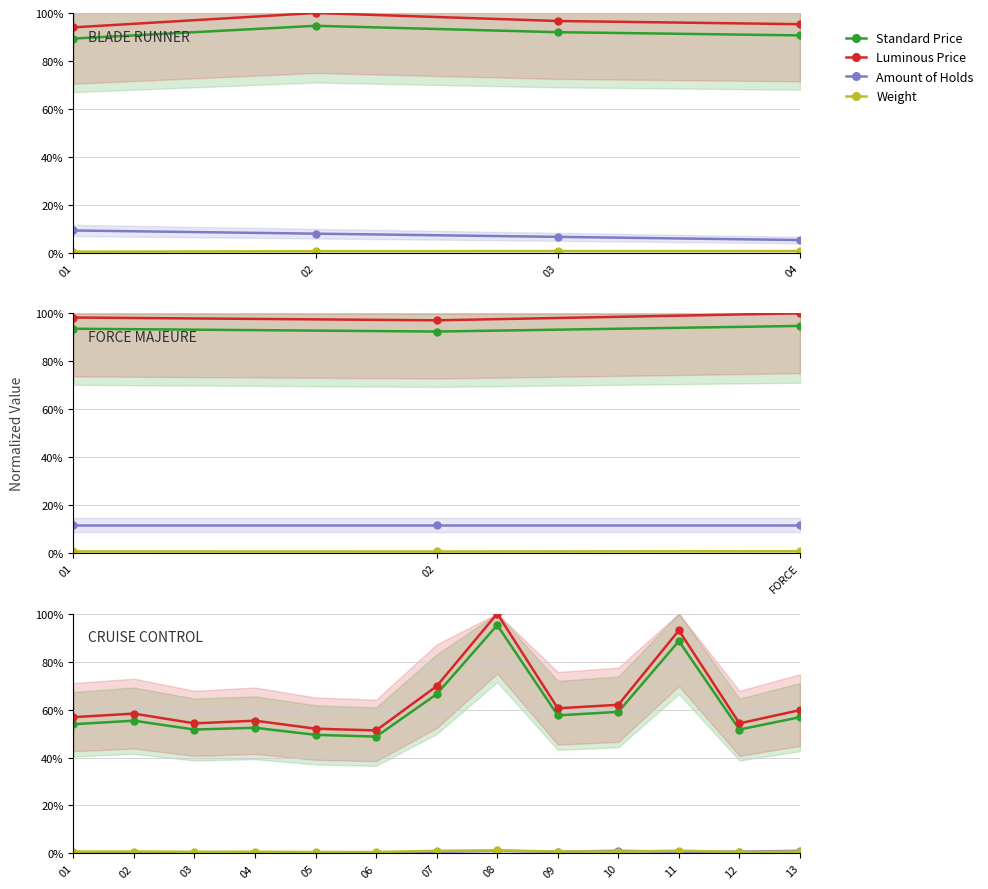

Between 01 and 03, which is larger?

03